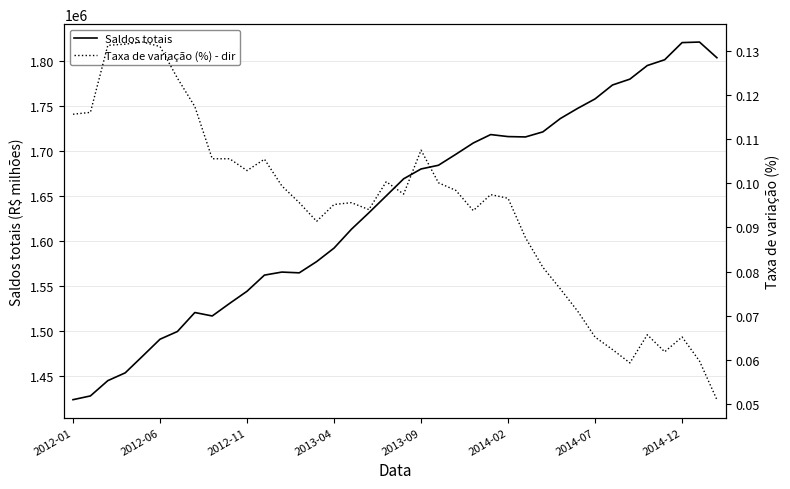

True or false: Taxa de variação (%) - dir and Saldos totais cross at least once.

False